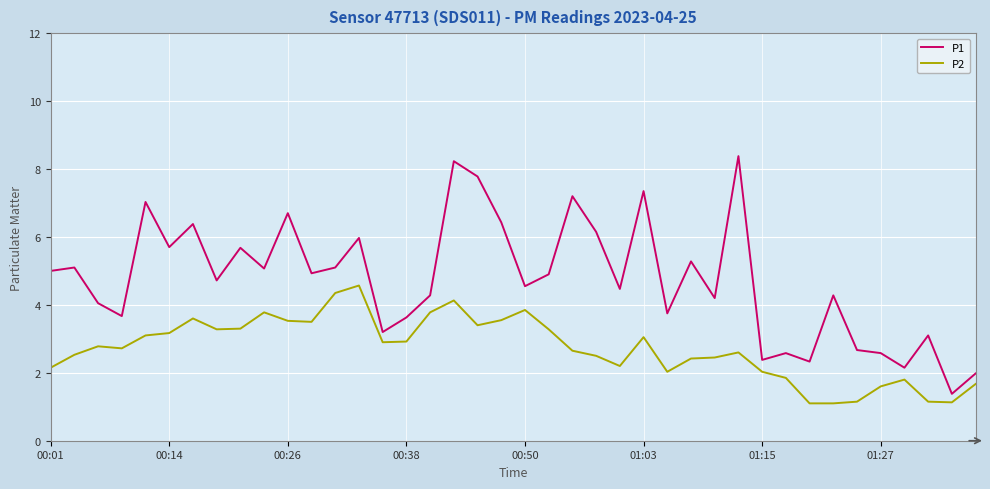

Rank the series by their maximum value, from highest to lowest.

P1, P2